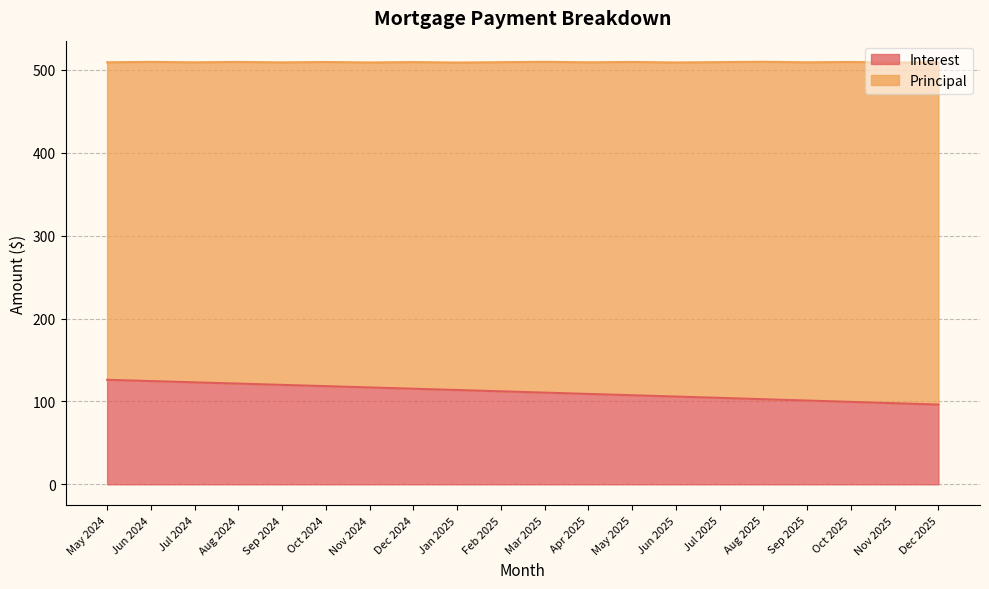

What is the difference between the maximum and minimum values?

29.9